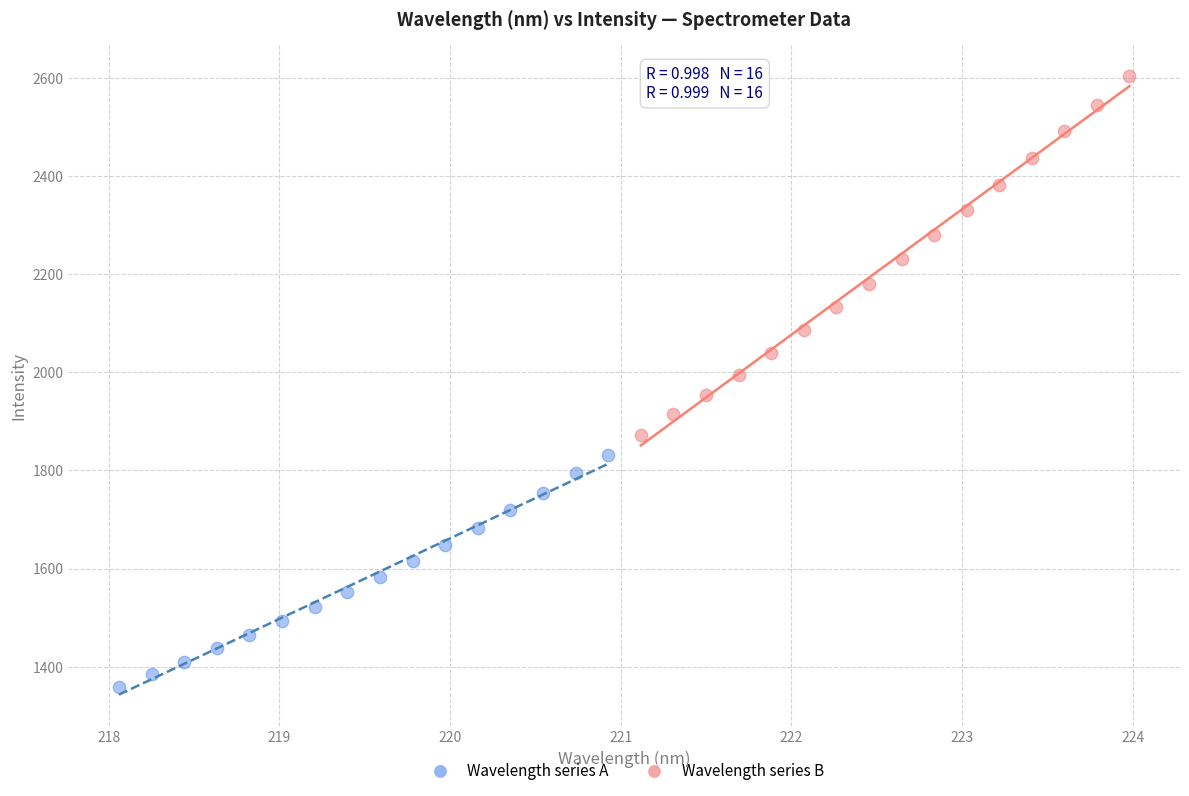

Which series reaches the maximum Y coordinate?

Wavelength series B